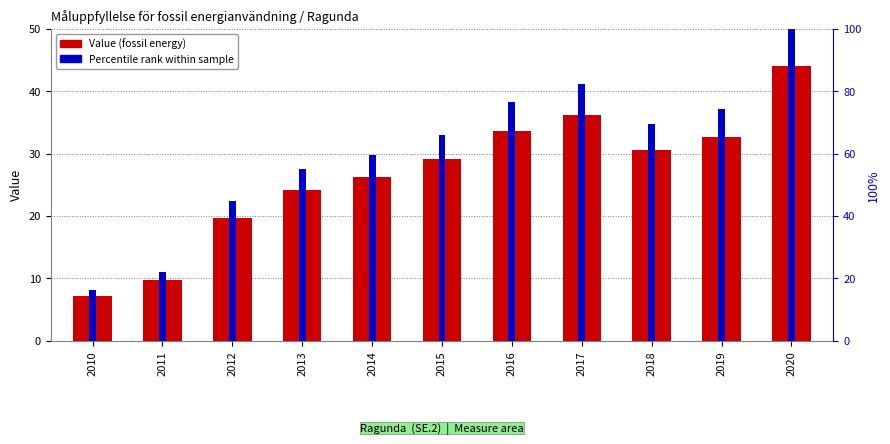

Which label corresponds to the smallest value in the chart?

2010